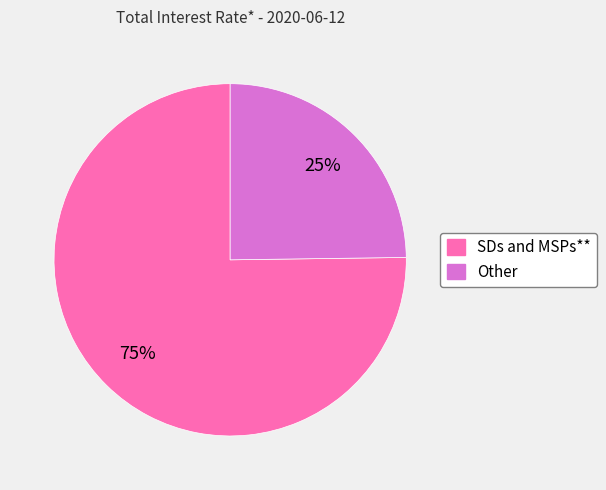

Rank the categories by value from highest to lowest.

SDs and MSPs**, Other